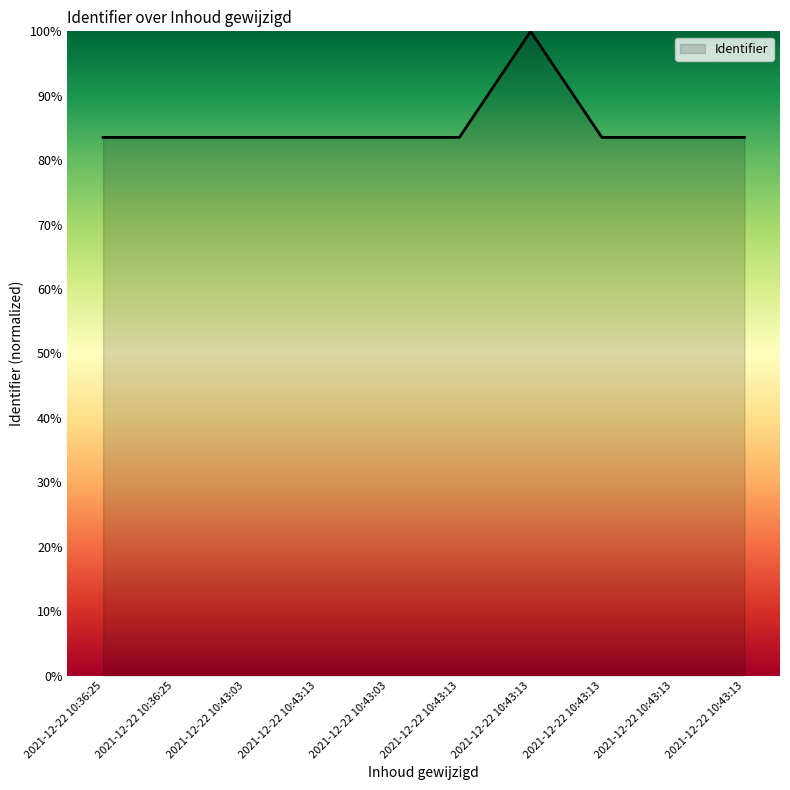

Reading left to right, list all the values displayed in this chart.

83.5	83.5	83.5	83.5	83.5	83.5	100.0	83.5	83.5	83.5